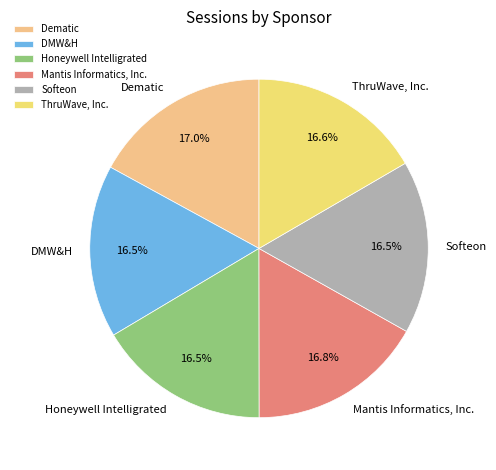

What is the total percentage of Honeywell Intelligrated and Dematic?

33.5%